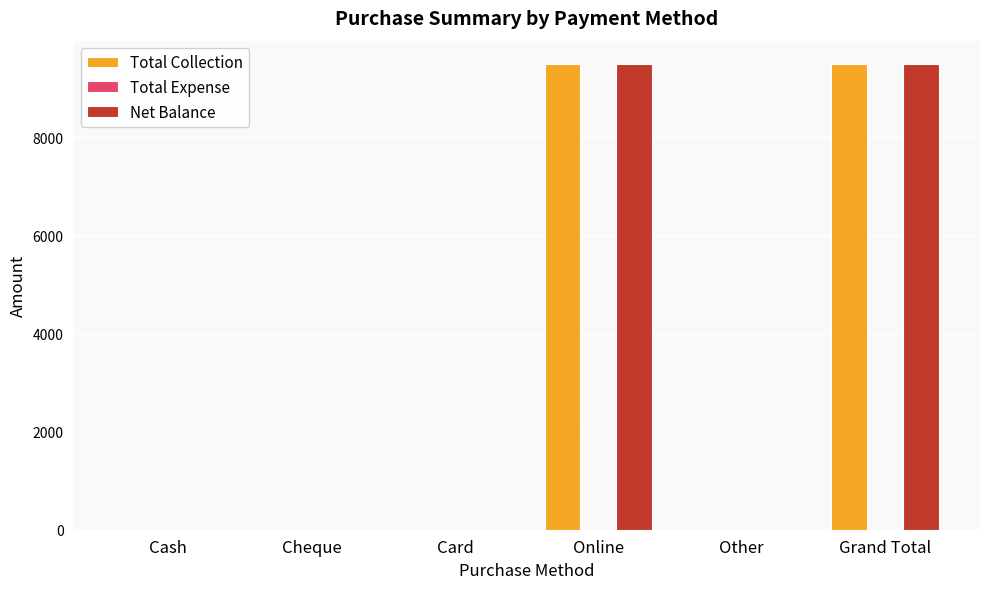

What is the spread (max minus min) of values at Grand Total?

0